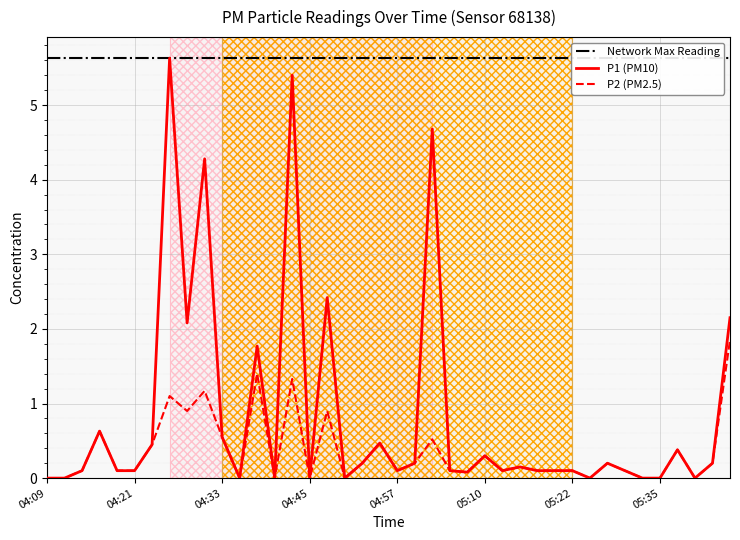

Rank the series by their average value, from lowest to highest.

P2, P1